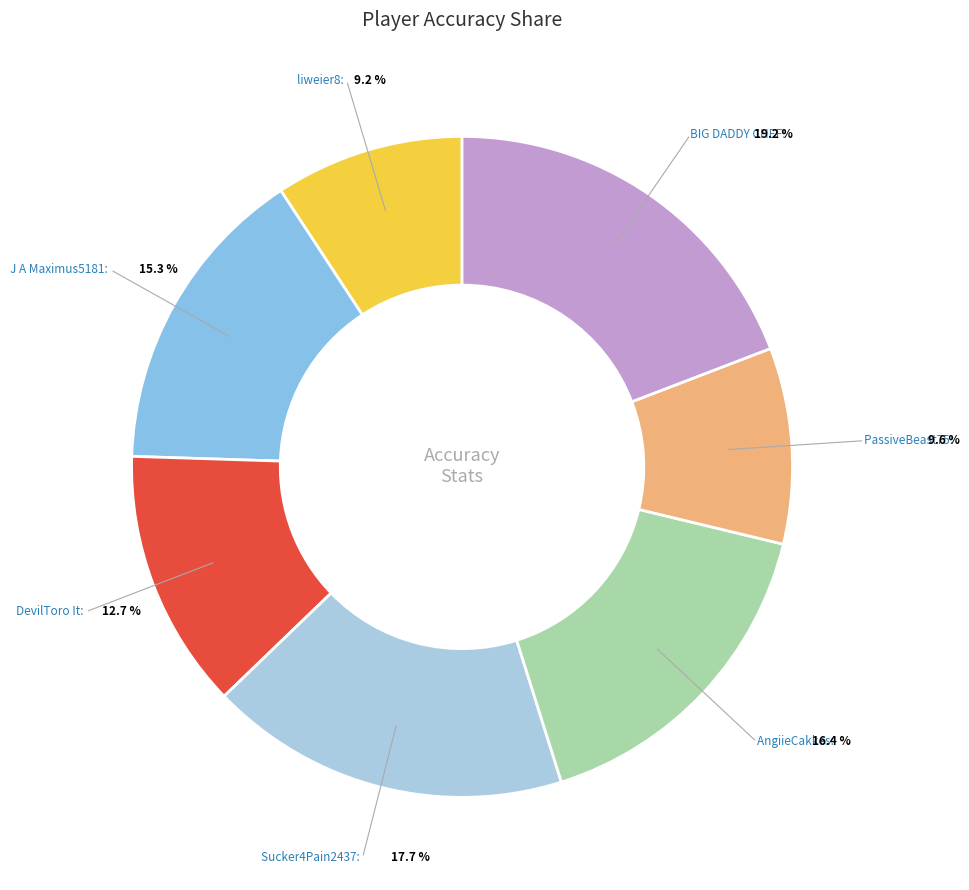

How many slices are in this pie chart?

7